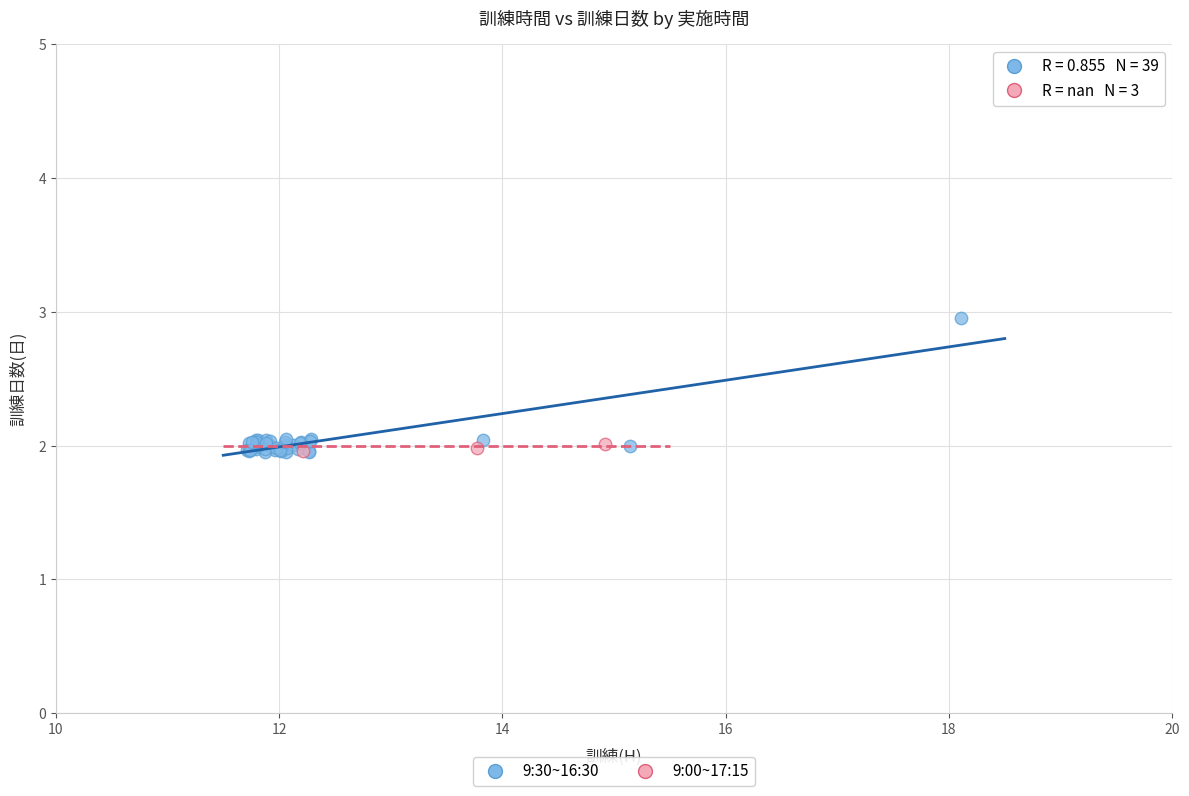

Which series contains the highest Y value?

9:30~16:30